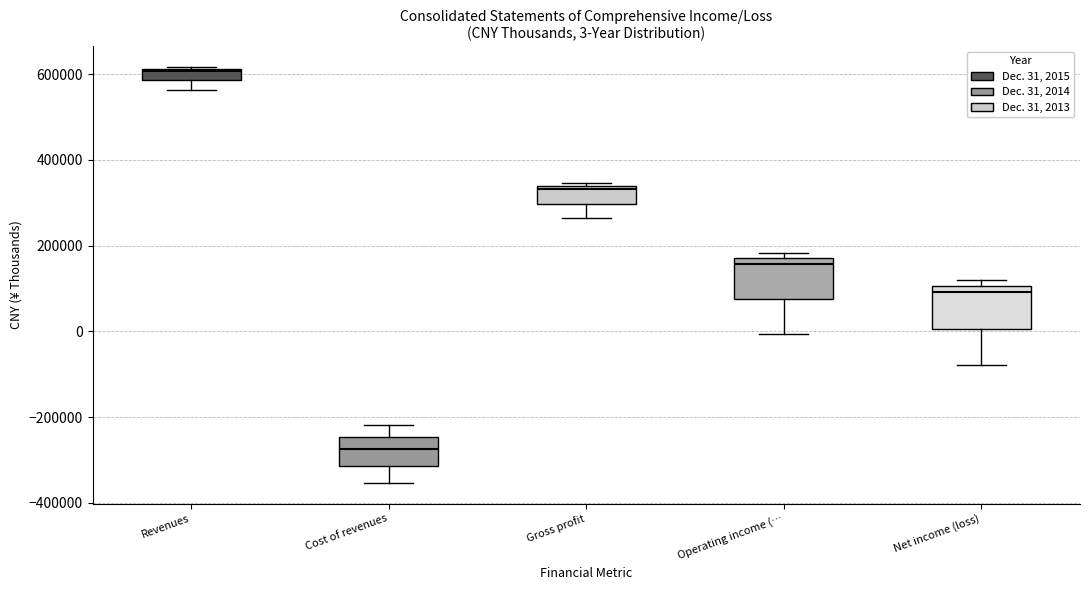

Which box's median line is the highest?

Revenues